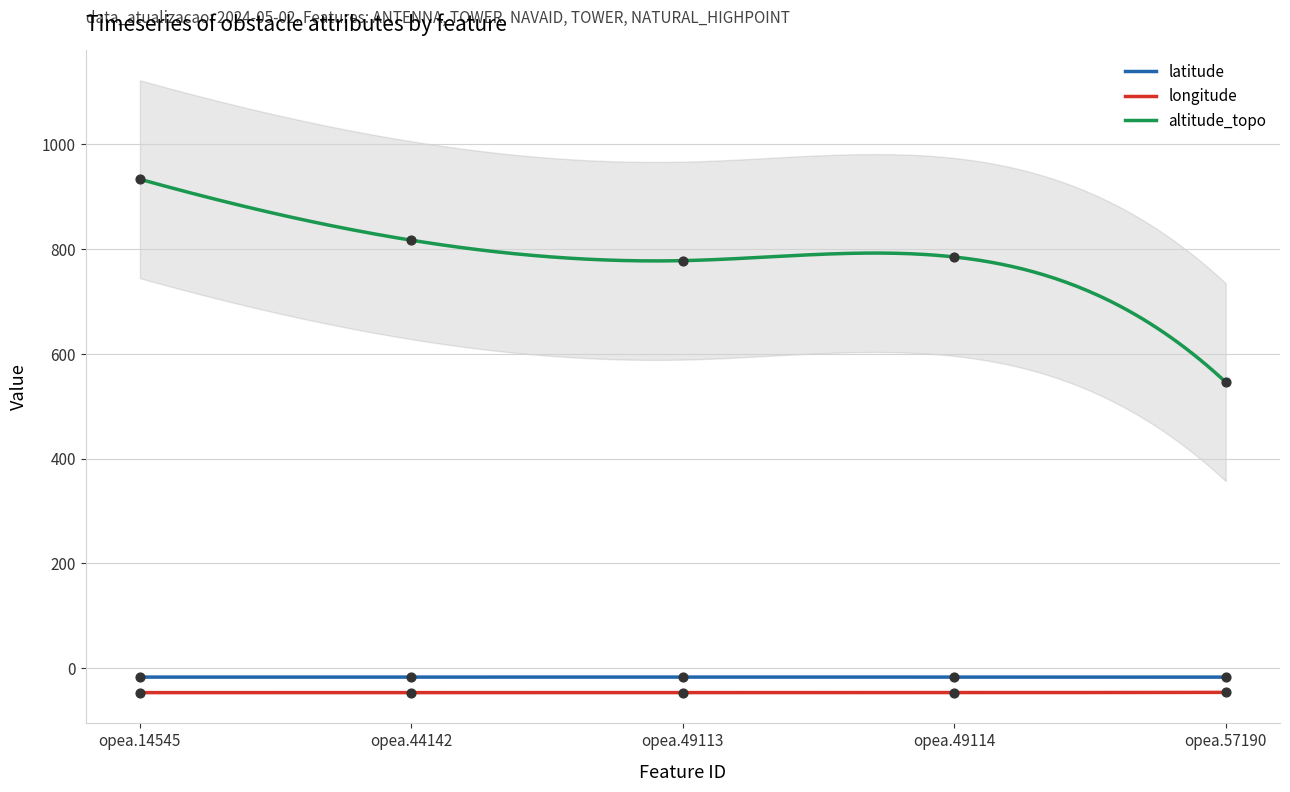

What are all the series names shown in the legend?

latitude, longitude, altitude_topo